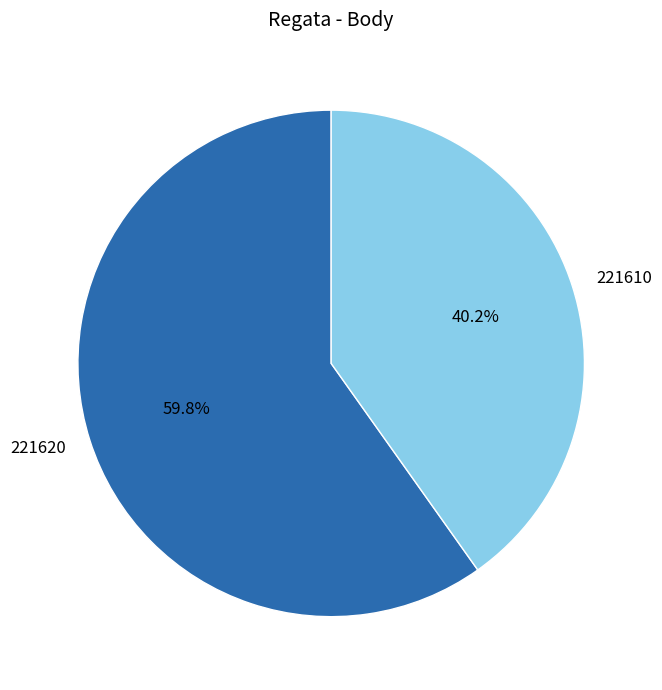

How many segments does this pie chart have?

2